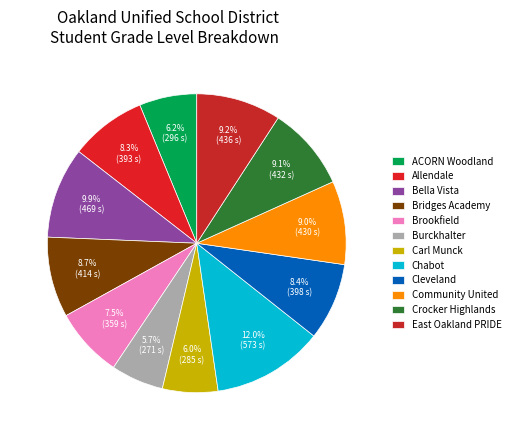

What percentage is NOT represented by Cleveland?

91.6%